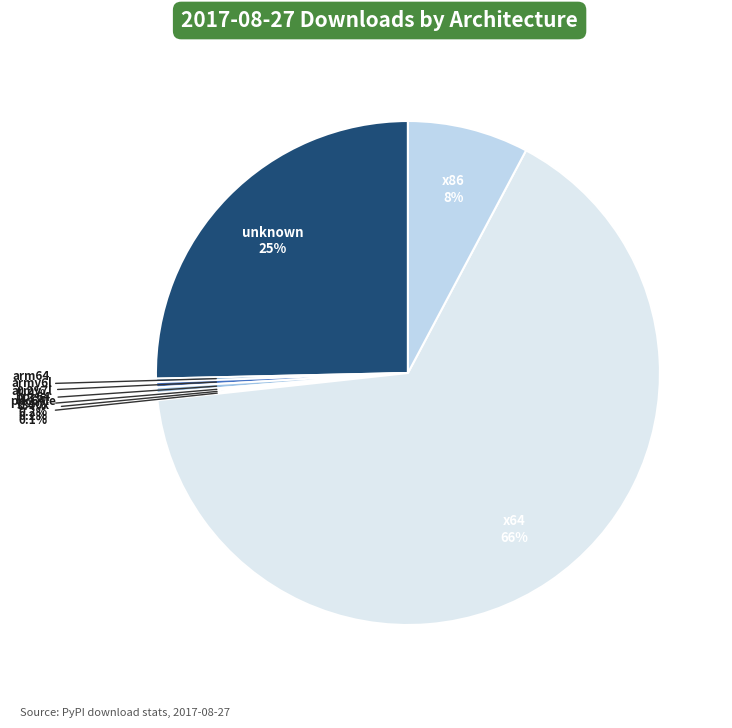

Which slice represents more than half of the pie?

x64